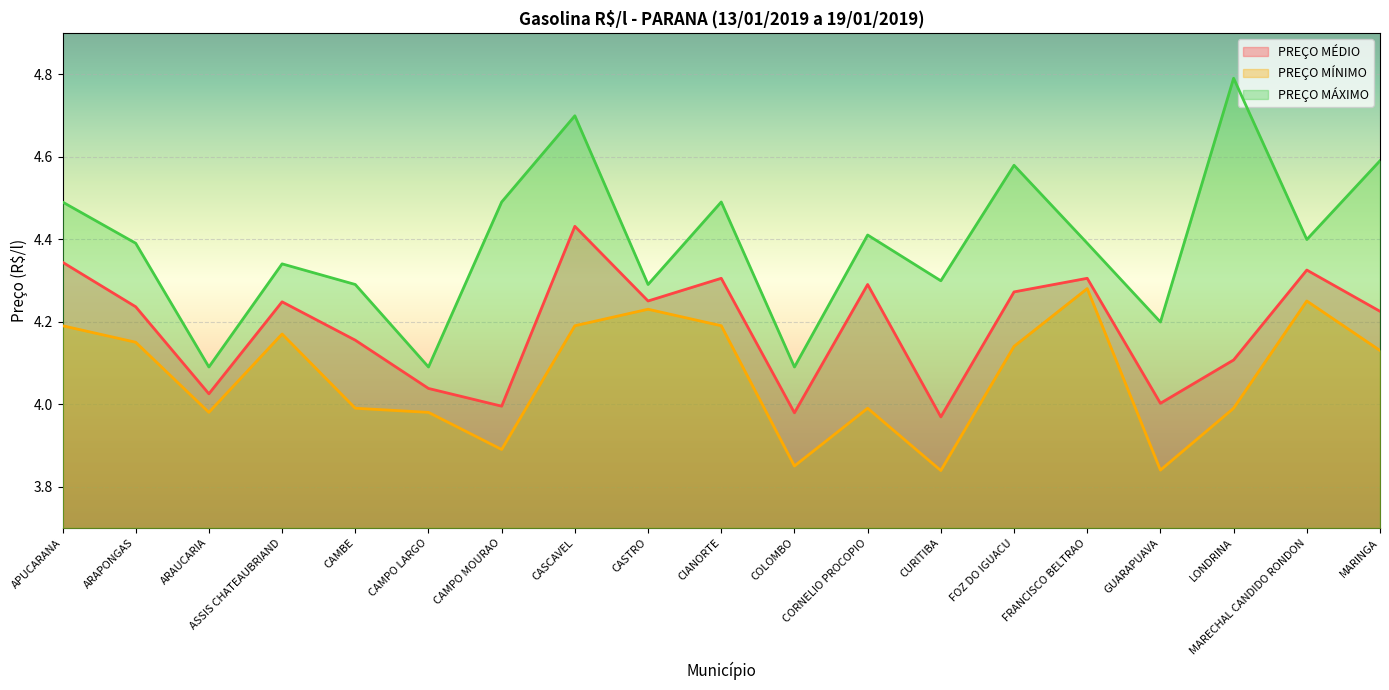

At which category is the sum across all series the highest?

CASCAVEL